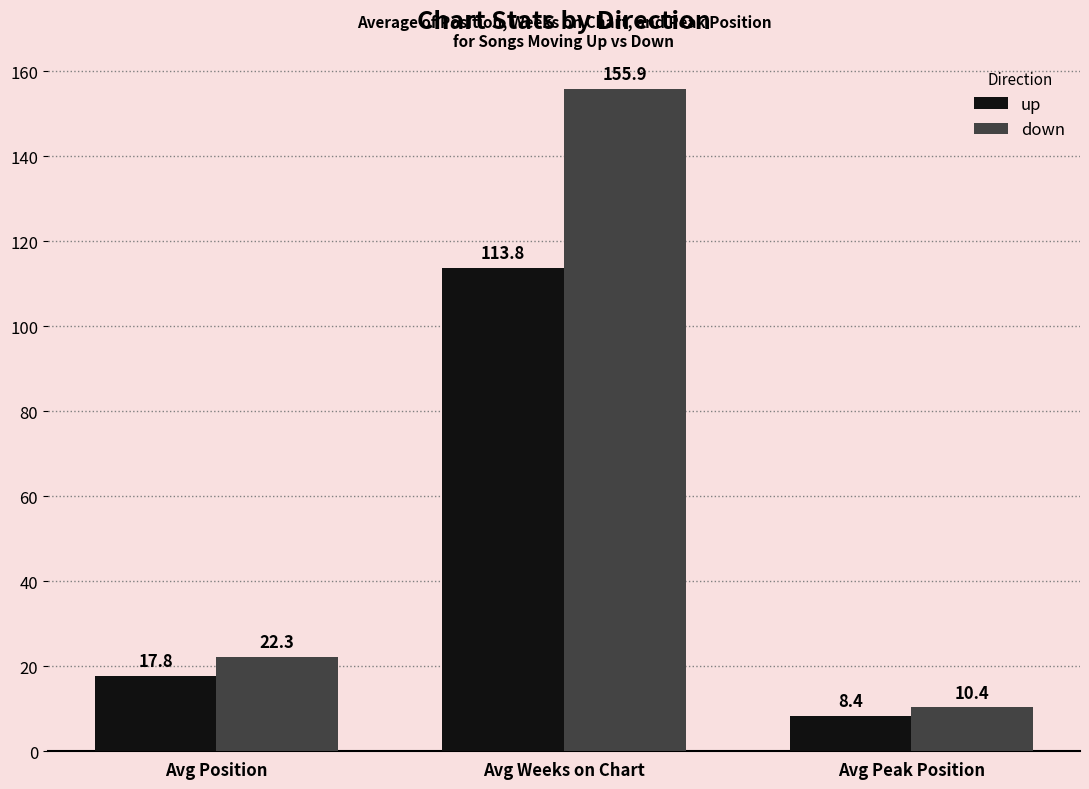

Reading left to right, extract all data points from this chart.

up: Avg Position=17.8	Avg Weeks on Chart=113.8	Avg Peak Position=8.4
down: Avg Position=22.3	Avg Weeks on Chart=155.9	Avg Peak Position=10.4